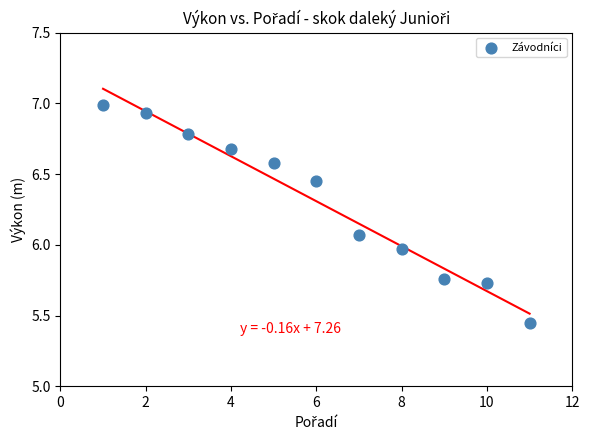

What is the average Y value?

6.3